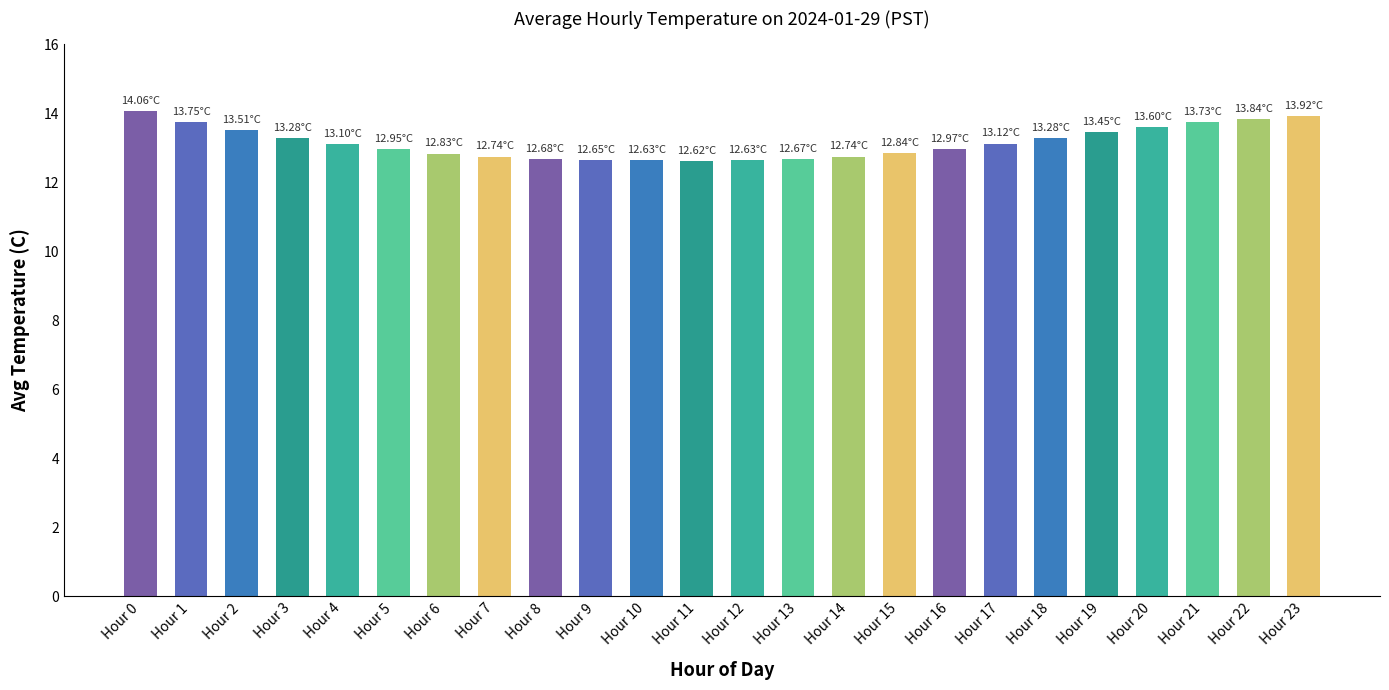

What is the value of the 3rd bar from the left?

13.5